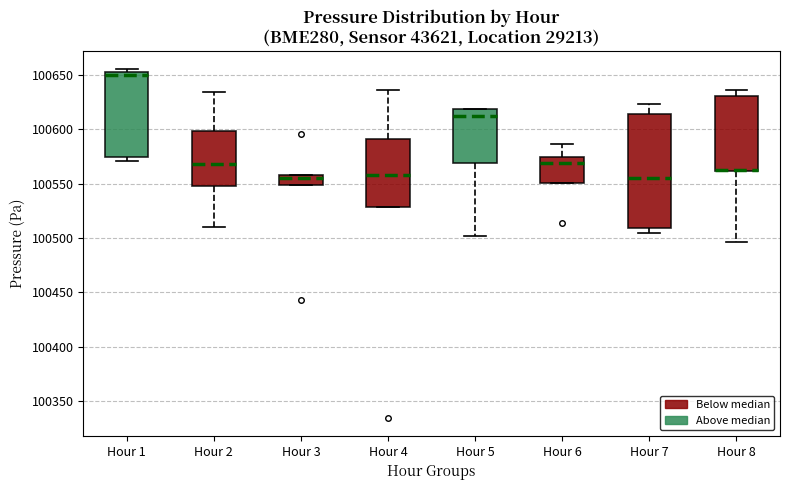

Where is the lower edge of the box for Hour 1 on the y-axis? The values are not printed on the chart, so give them approximately, as read against the axis.

100575